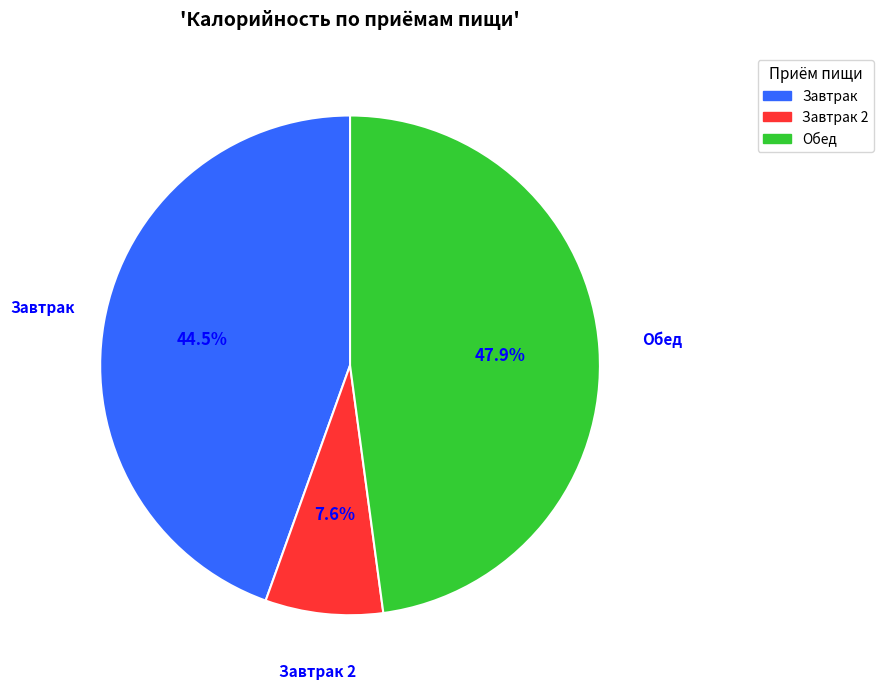

How many segments does this pie chart have?

3